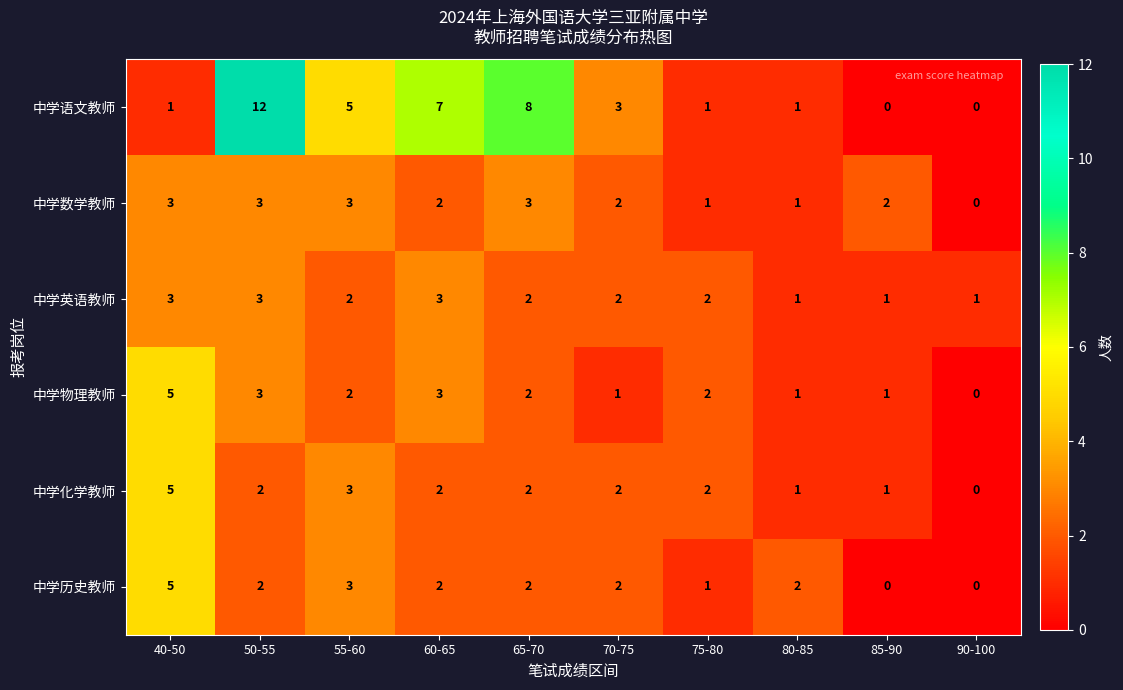

What is the total value across all series at 40-50?

22